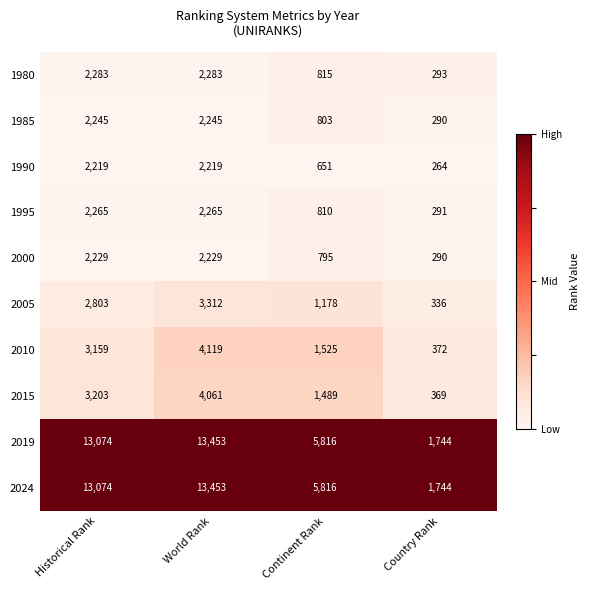

At which category is the sum across all series the highest?

World Rank